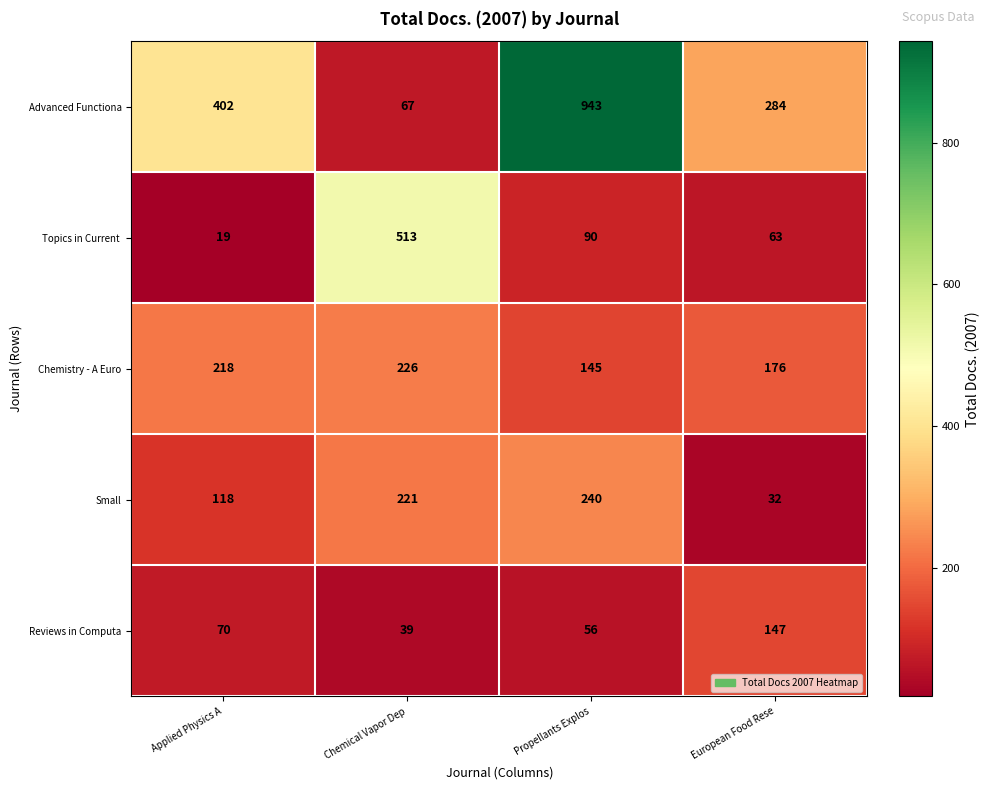

Which category has the highest value across all series?

Propellants Explos